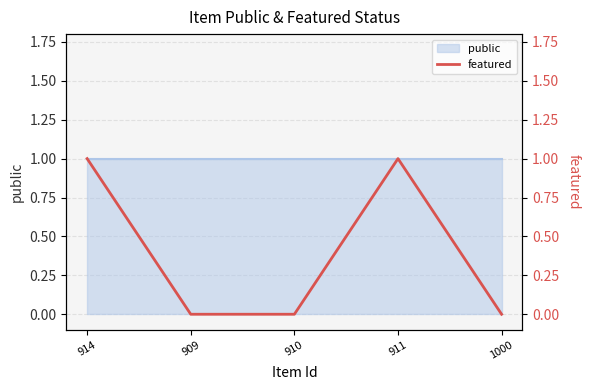

How many lines are shown in the chart?

1